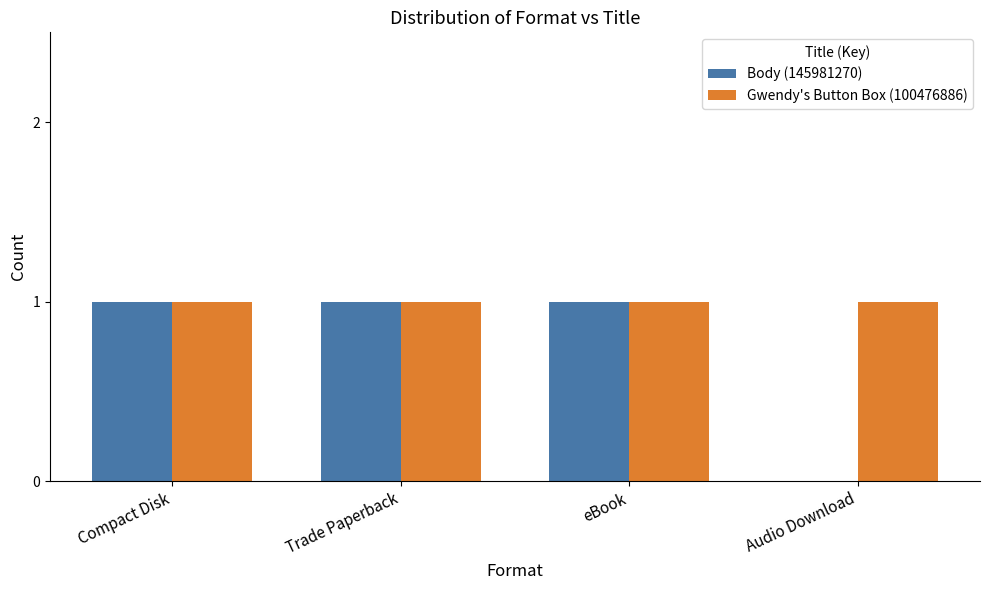

The value of Body (145981270) at Trade Paperback is 2. True or false?

False